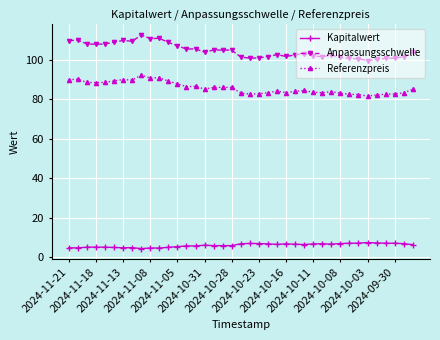

Which series has the largest range (max minus min)?

Anpassungsschwelle